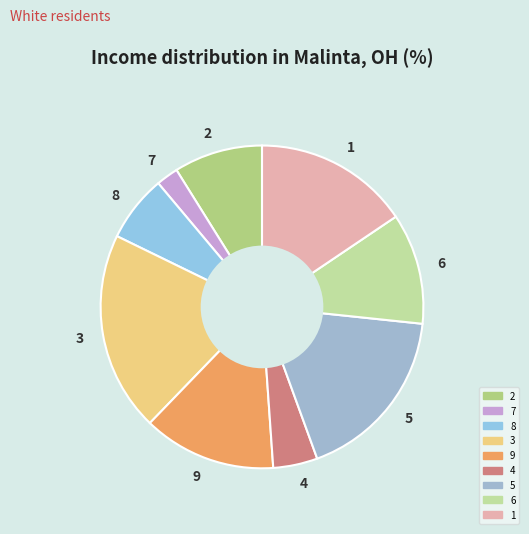

Combined, do 7 and 2 account for over 50%?

No